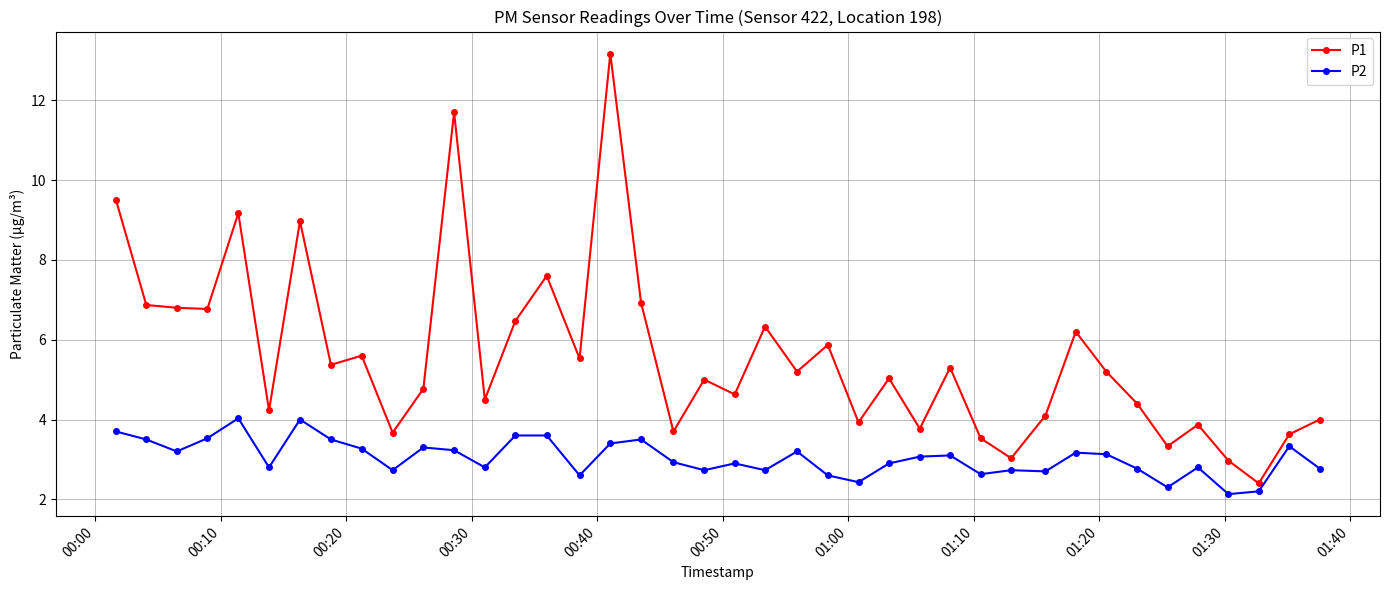

What is the difference between the second highest and second lowest values in the P2 series?

1.8